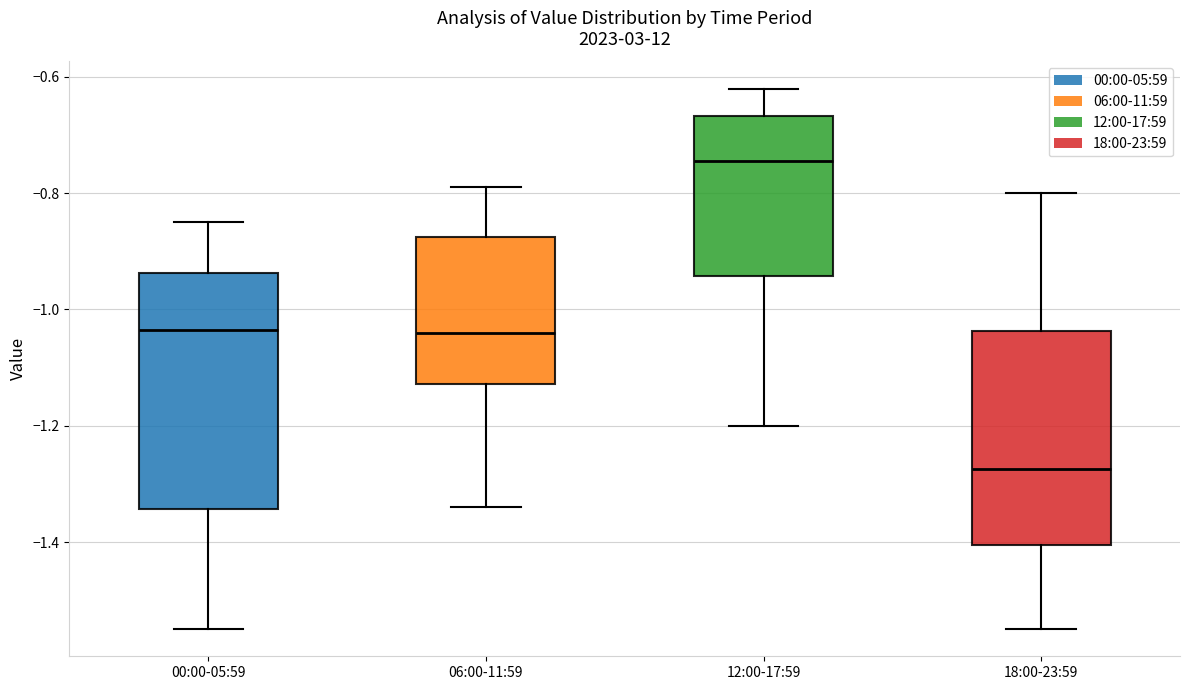

Which box is the tallest, from its lower edge to its upper edge?

00:00-05:59